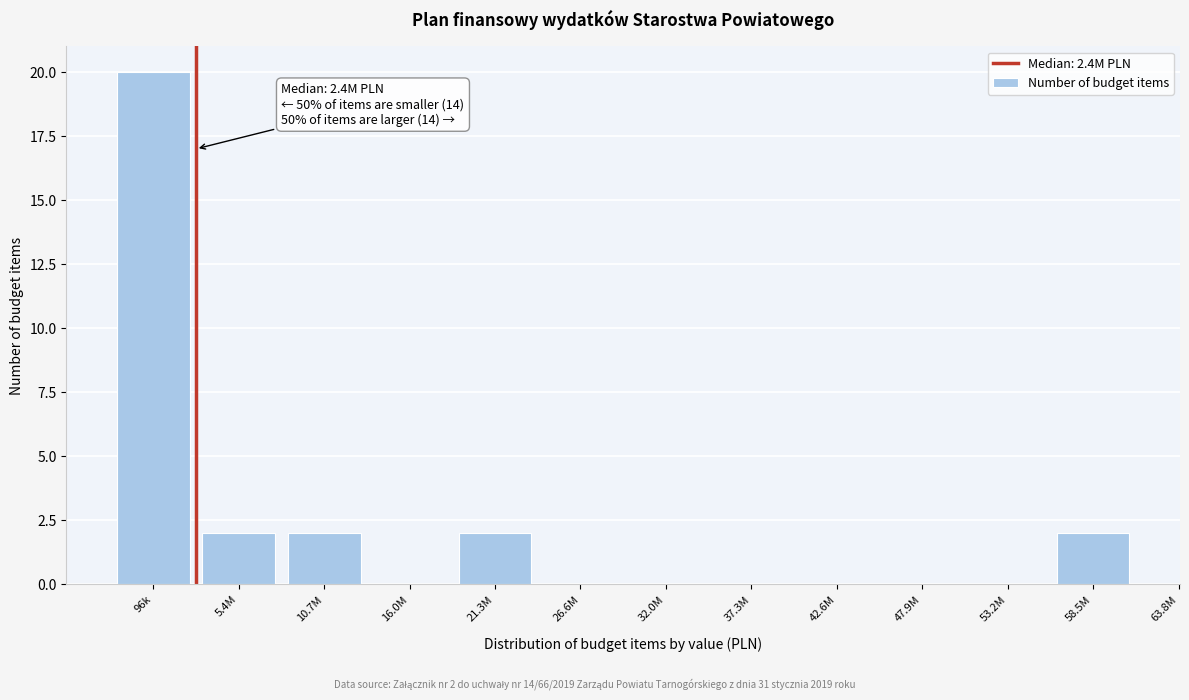

Reading left to right, extract all data points from this chart.

96k=20	5.4M=2	10.7M=2	16.0M=0	21.3M=2	26.6M=0	32.0M=0	37.3M=0	42.6M=0	47.9M=0	53.2M=0	58.5M=2